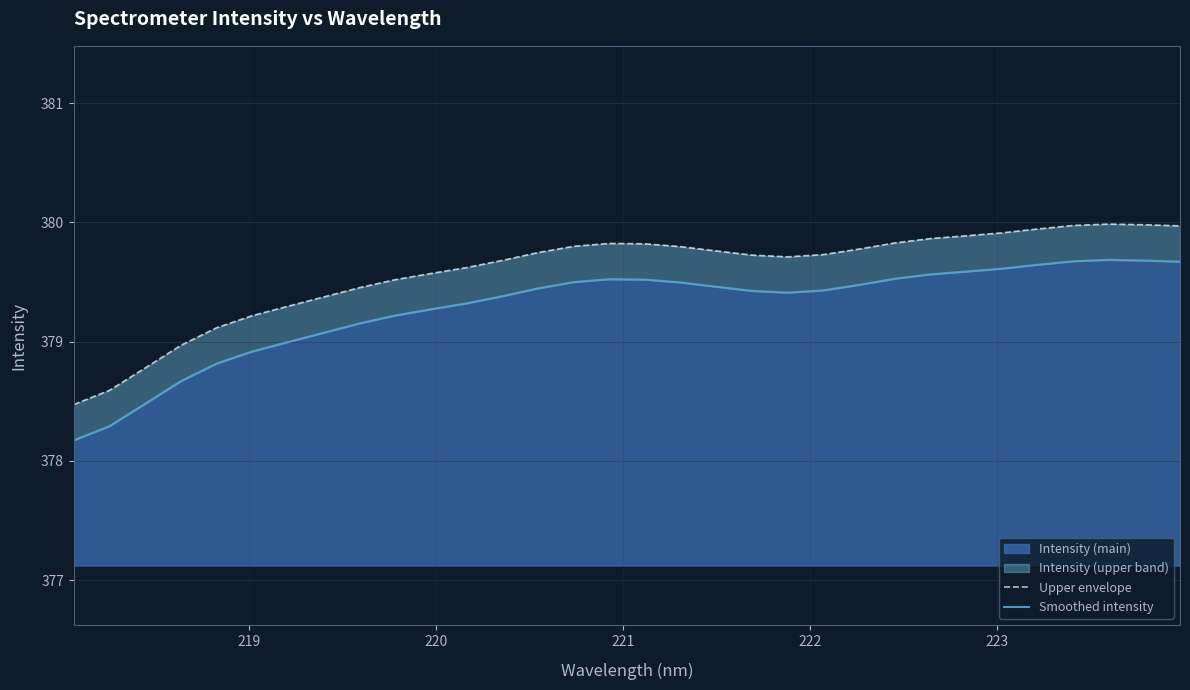

What is the minimum value for Intensity (main)?

378.2